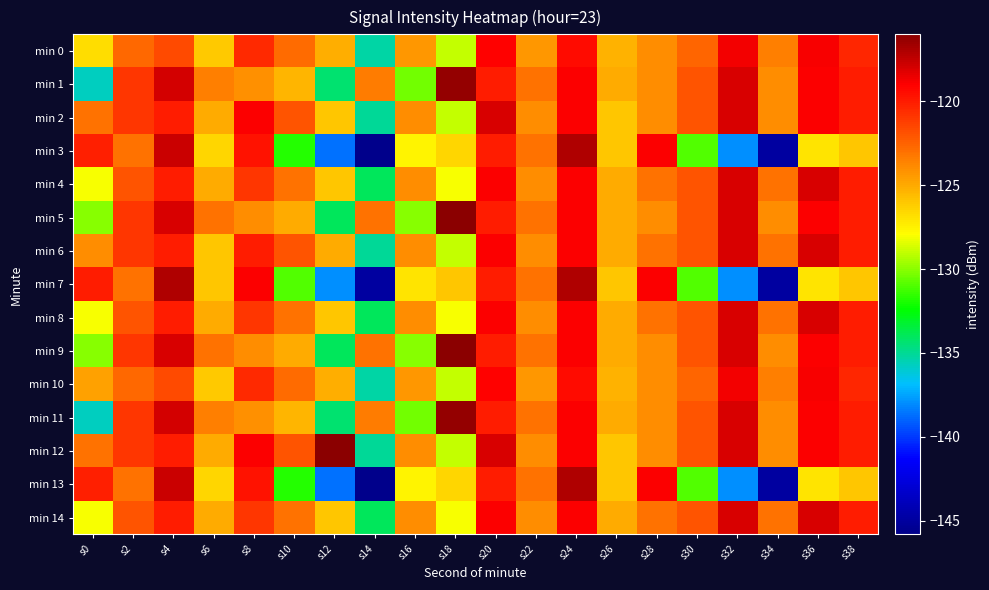

Reading left to right, list all the values displayed in this chart.

min 0: s0=-126.7	s2=-122.7	s4=-121.7	s6=-126.1	s8=-120.5	s10=-122.8	s12=-125.2	s14=-135.3	s16=-124.4	s18=-129.0	s20=-119.0	s22=-124.3	s24=-119.4	s26=-125.3	s28=-124.0	s30=-122.6	s32=-118.7	s34=-123.5	s36=-118.9	s38=-120.3
min 1: s0=-135.8	s2=-121.0	s4=-117.9	s6=-123.5	s8=-124.1	s10=-125.3	s12=-134.4	s14=-123.4	s16=-130.4	s18=-116.3	s20=-120.0	s22=-123.0	s24=-119.0	s26=-125.0	s28=-124.0	s30=-122.0	s32=-118.0	s34=-124.0	s36=-119.0	s38=-120.0
min 2: s0=-123.0	s2=-121.0	s4=-120.0	s6=-125.0	s8=-119.0	s10=-122.0	s12=-126.0	s14=-135.0	s16=-124.0	s18=-129.0	s20=-118.0	s22=-124.0	s24=-119.0	s26=-126.0	s28=-124.0	s30=-122.0	s32=-118.0	s34=-124.0	s36=-119.0	s38=-120.0
min 3: s0=-120.1	s2=-123.1	s4=-117.7	s6=-126.5	s8=-119.7	s10=-131.8	s12=-138.7	s14=-145.8	s16=-127.5	s18=-126.5	s20=-120.0	s22=-123.0	s24=-117.0	s26=-126.0	s28=-119.0	s30=-131.0	s32=-138.0	s34=-145.0	s36=-127.0	s38=-126.0
min 4: s0=-128.0	s2=-122.0	s4=-120.0	s6=-125.0	s8=-121.0	s10=-123.0	s12=-126.0	s14=-134.0	s16=-124.0	s18=-128.0	s20=-119.0	s22=-124.0	s24=-119.0	s26=-125.0	s28=-123.0	s30=-122.0	s32=-118.0	s34=-123.0	s36=-118.0	s38=-120.0
min 5: s0=-130.0	s2=-121.0	s4=-118.0	s6=-123.0	s8=-124.0	s10=-125.0	s12=-134.0	s14=-123.0	s16=-130.0	s18=-116.0	s20=-120.0	s22=-123.0	s24=-119.0	s26=-125.0	s28=-124.0	s30=-122.0	s32=-118.0	s34=-124.0	s36=-119.0	s38=-120.0
min 6: s0=-124.0	s2=-121.0	s4=-120.0	s6=-126.0	s8=-120.0	s10=-122.0	s12=-125.0	s14=-135.0	s16=-124.0	s18=-129.0	s20=-119.0	s22=-124.0	s24=-119.0	s26=-125.0	s28=-123.0	s30=-122.0	s32=-118.0	s34=-123.0	s36=-118.0	s38=-120.0
min 7: s0=-120.0	s2=-123.0	s4=-117.0	s6=-126.0	s8=-119.0	s10=-131.0	s12=-138.0	s14=-145.0	s16=-127.0	s18=-126.0	s20=-120.0	s22=-123.0	s24=-117.0	s26=-126.0	s28=-119.0	s30=-131.0	s32=-138.0	s34=-145.0	s36=-127.0	s38=-126.0
min 8: s0=-128.0	s2=-122.0	s4=-120.0	s6=-125.0	s8=-121.0	s10=-123.0	s12=-126.0	s14=-134.0	s16=-124.0	s18=-128.0	s20=-119.0	s22=-124.0	s24=-119.0	s26=-125.0	s28=-123.0	s30=-122.0	s32=-118.0	s34=-123.0	s36=-118.0	s38=-120.0
min 9: s0=-130.0	s2=-121.0	s4=-118.0	s6=-123.0	s8=-124.0	s10=-125.0	s12=-134.0	s14=-123.0	s16=-130.0	s18=-116.0	s20=-120.0	s22=-123.0	s24=-119.0	s26=-125.0	s28=-124.0	s30=-122.0	s32=-118.0	s34=-124.0	s36=-119.0	s38=-120.0
min 10: s0=-124.7	s2=-122.7	s4=-121.7	s6=-126.1	s8=-120.5	s10=-122.8	s12=-125.2	s14=-135.3	s16=-124.4	s18=-129.0	s20=-119.0	s22=-124.3	s24=-119.4	s26=-125.3	s28=-124.0	s30=-122.6	s32=-118.7	s34=-123.5	s36=-118.9	s38=-120.3
min 11: s0=-135.8	s2=-121.0	s4=-117.9	s6=-123.5	s8=-124.1	s10=-125.3	s12=-134.4	s14=-123.4	s16=-130.4	s18=-116.3	s20=-120.0	s22=-123.0	s24=-119.0	s26=-125.0	s28=-124.0	s30=-122.0	s32=-118.0	s34=-124.0	s36=-119.0	s38=-120.0
min 12: s0=-123.0	s2=-121.0	s4=-120.0	s6=-125.0	s8=-119.0	s10=-122.0	s12=-116.0	s14=-135.0	s16=-124.0	s18=-129.0	s20=-118.0	s22=-124.0	s24=-119.0	s26=-126.0	s28=-124.0	s30=-122.0	s32=-118.0	s34=-124.0	s36=-119.0	s38=-120.0
min 13: s0=-120.1	s2=-123.1	s4=-117.7	s6=-126.5	s8=-119.7	s10=-131.8	s12=-138.7	s14=-145.8	s16=-127.5	s18=-126.5	s20=-120.0	s22=-123.0	s24=-117.0	s26=-126.0	s28=-119.0	s30=-131.0	s32=-138.0	s34=-145.0	s36=-127.0	s38=-126.0
min 14: s0=-128.0	s2=-122.0	s4=-120.0	s6=-125.0	s8=-121.0	s10=-123.0	s12=-126.0	s14=-134.0	s16=-124.0	s18=-128.0	s20=-119.0	s22=-124.0	s24=-119.0	s26=-125.0	s28=-123.0	s30=-122.0	s32=-118.0	s34=-123.0	s36=-118.0	s38=-120.0